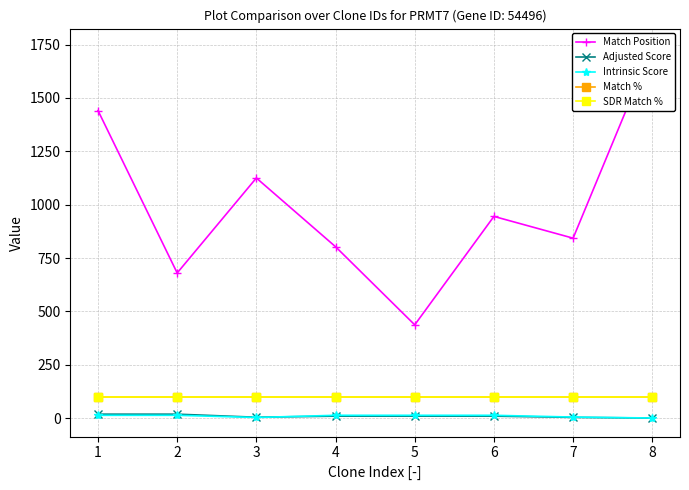

Which series has the largest total across all categories?

Match Position